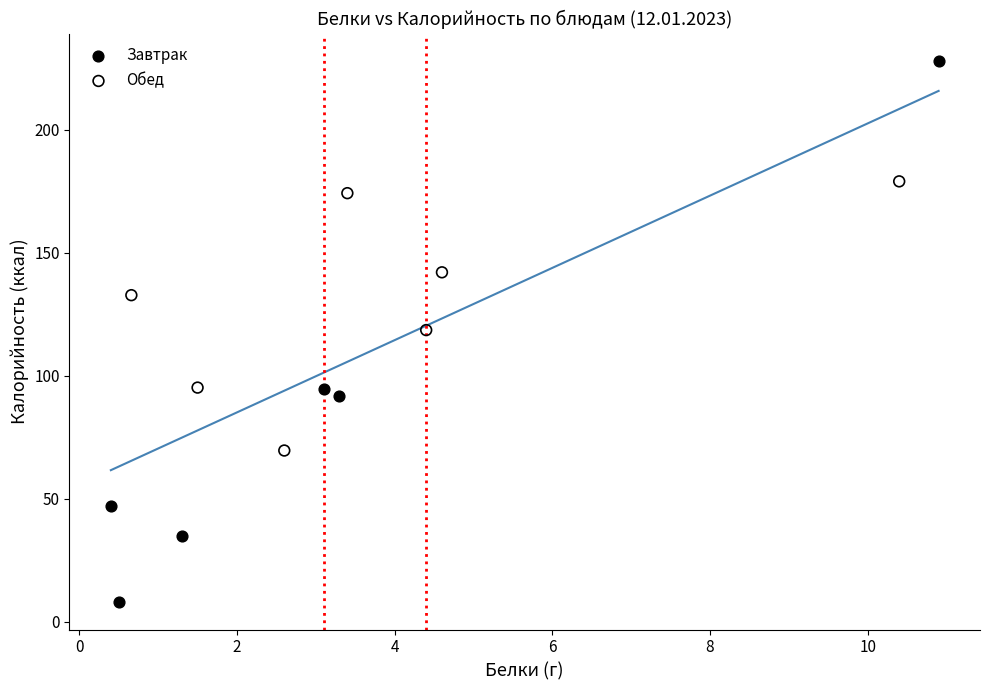

Which series contains the lowest Y value?

Завтрак